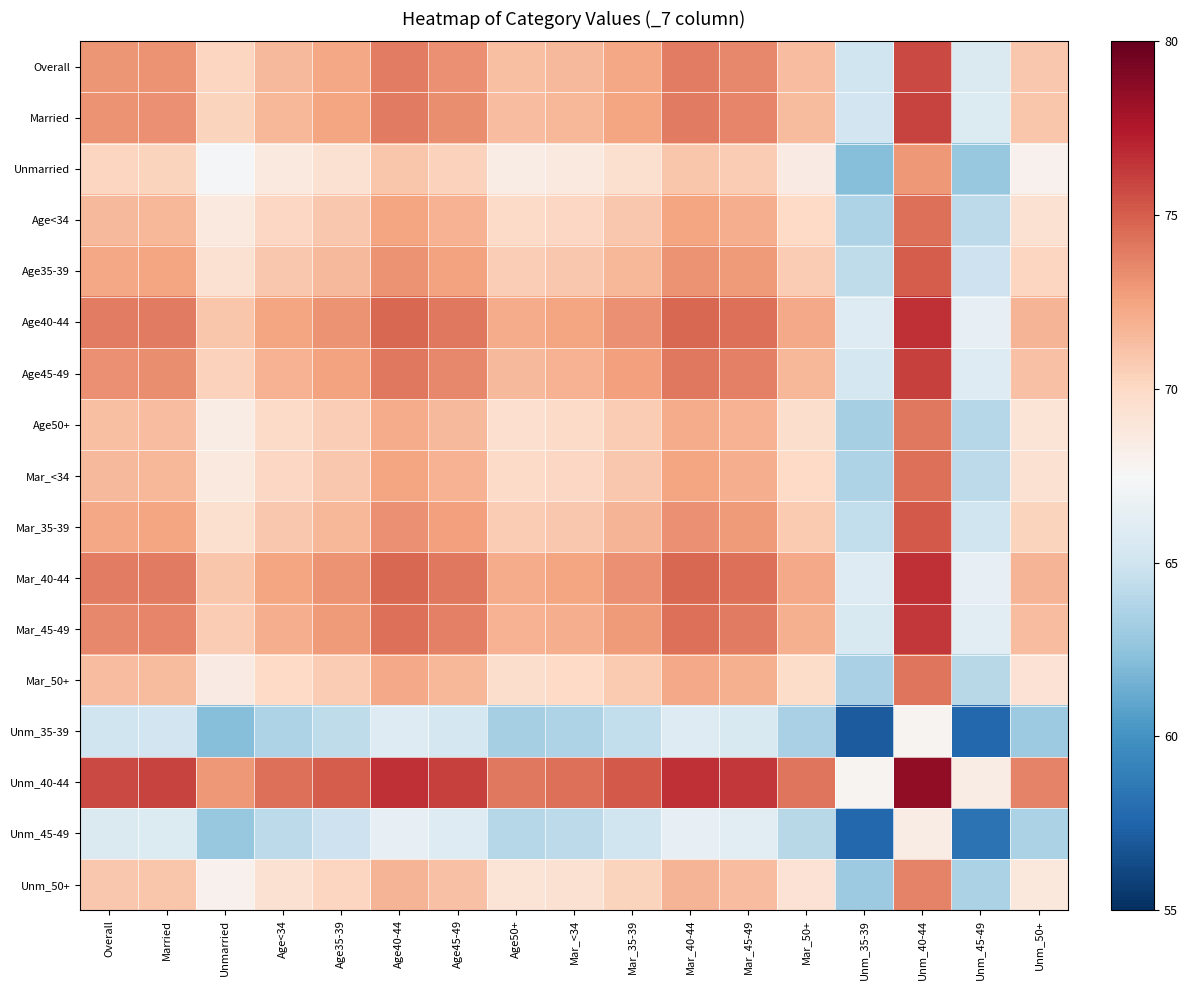

List the series in order of their peak value, lowest first.

Unm_35-39, Unm_45-49, Unmarried, Unm_50+, Age50+, Mar_50+, Age<34, Mar_<34, Age35-39, Mar_35-39, Overall, Married, Age45-49, Mar_45-49, Age40-44, Mar_40-44, Unm_40-44